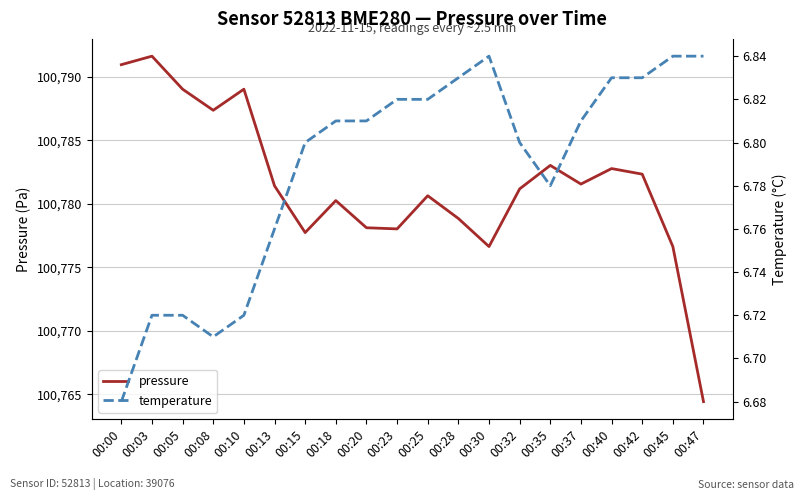

What is the smallest value displayed?

6.7